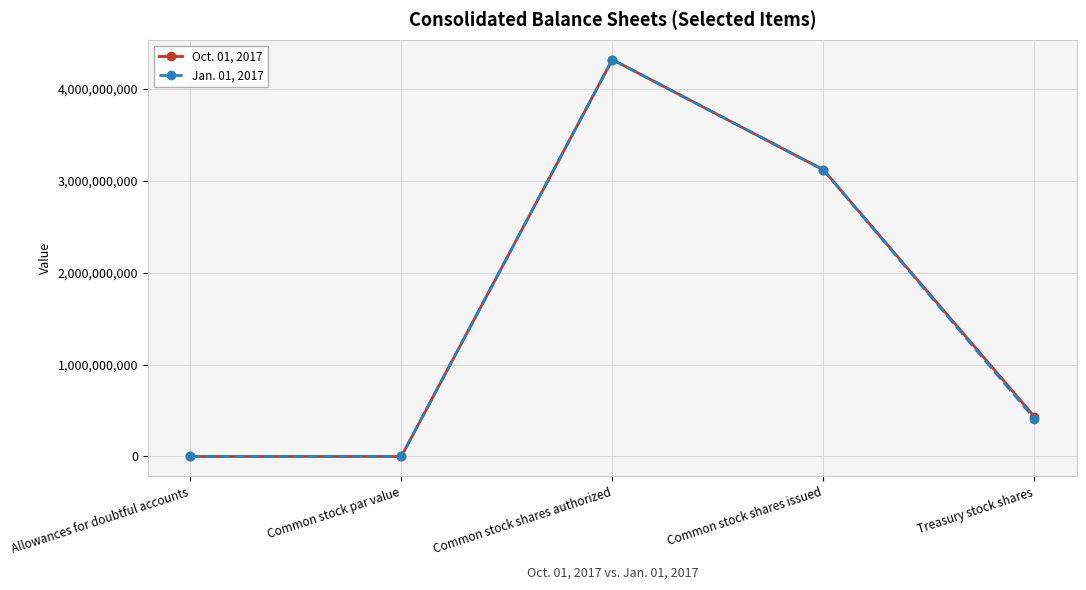

Between Common stock shares issued and Treasury stock shares, which series saw the biggest shift?

Jan. 01, 2017